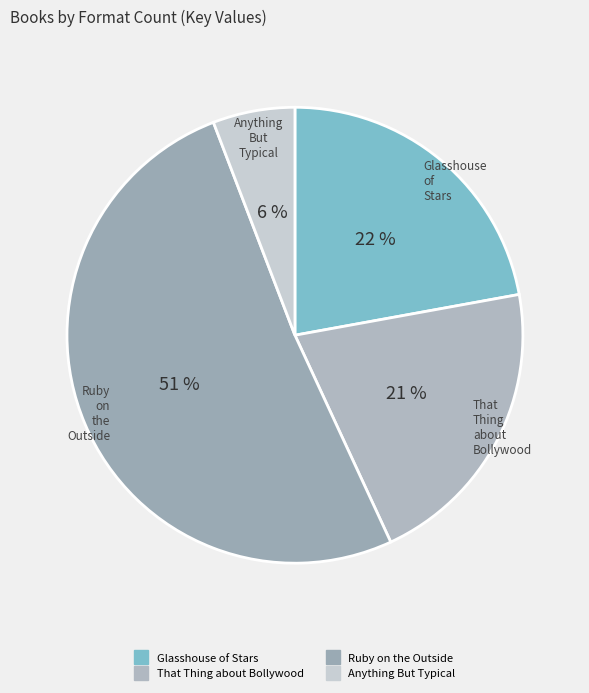

Which category accounts for the majority?

Ruby on the Outside